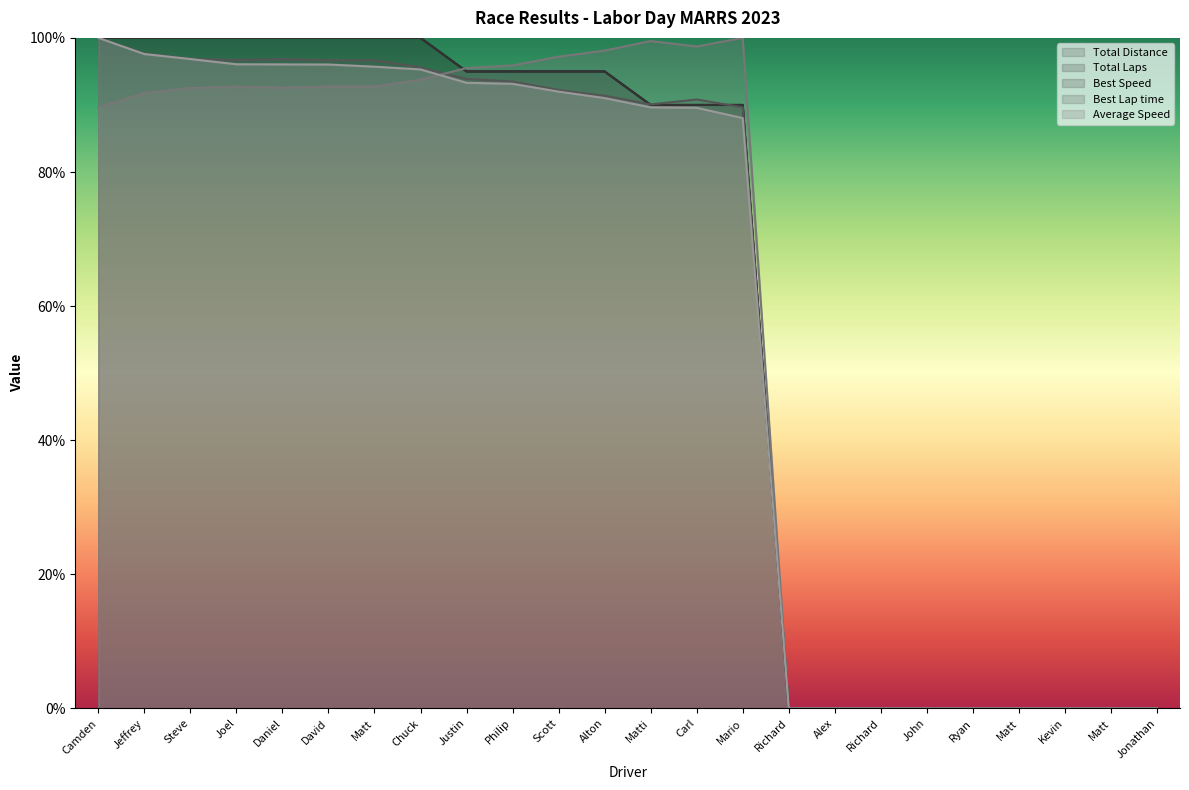

True or false: Average Speed and Total Laps intersect in this chart.

False